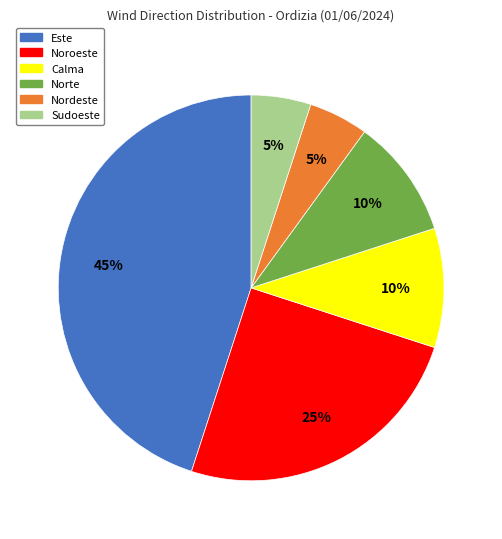

To the nearest percent, what is the average slice percentage?

17%